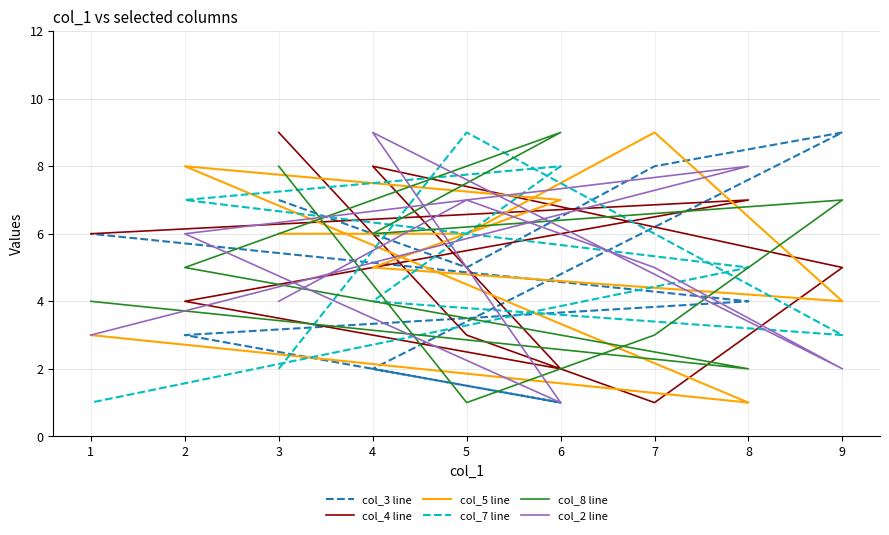

The col_2 line series shows 6 at 2. True or false?

True